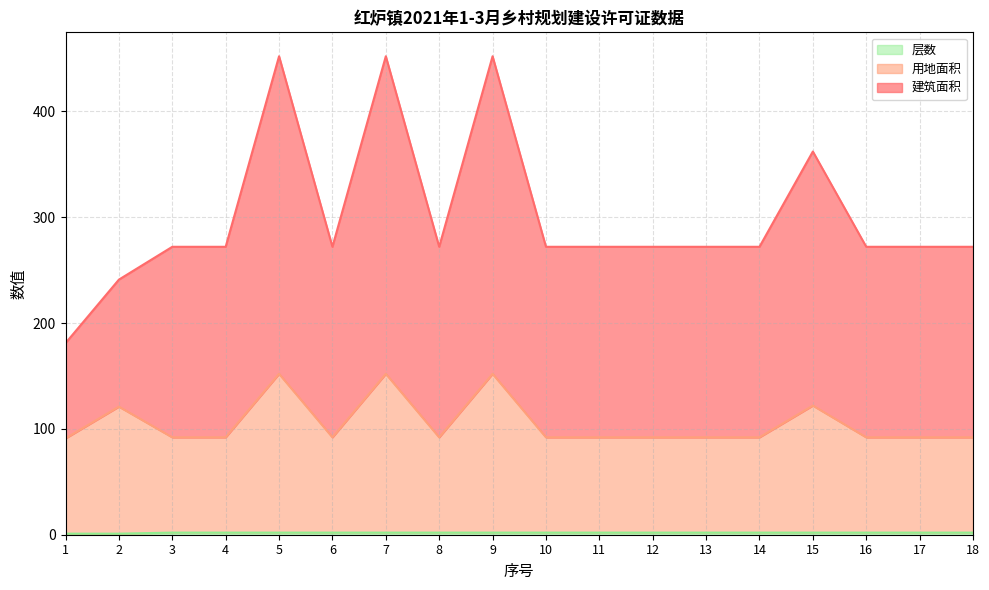

Which has a higher value, 18 or 8?

18